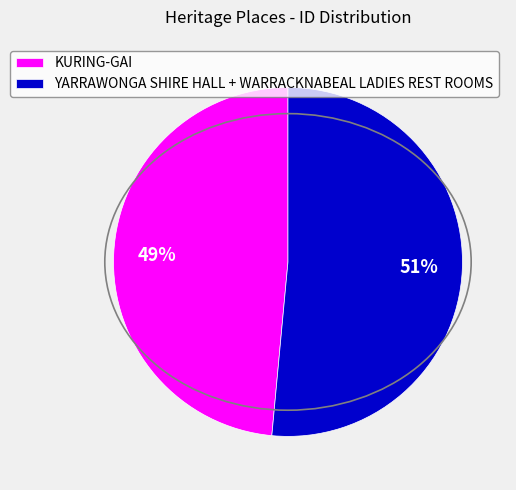

Is it true that KURING-GAI is 38% of the pie?

False